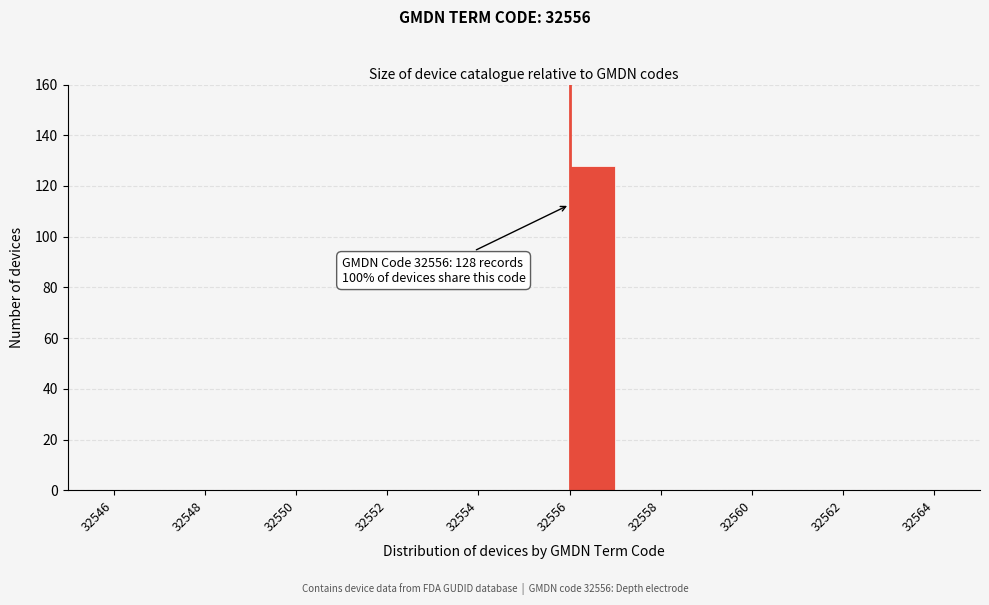

Which range on the x-axis has the tallest bar?

32556 to 32557